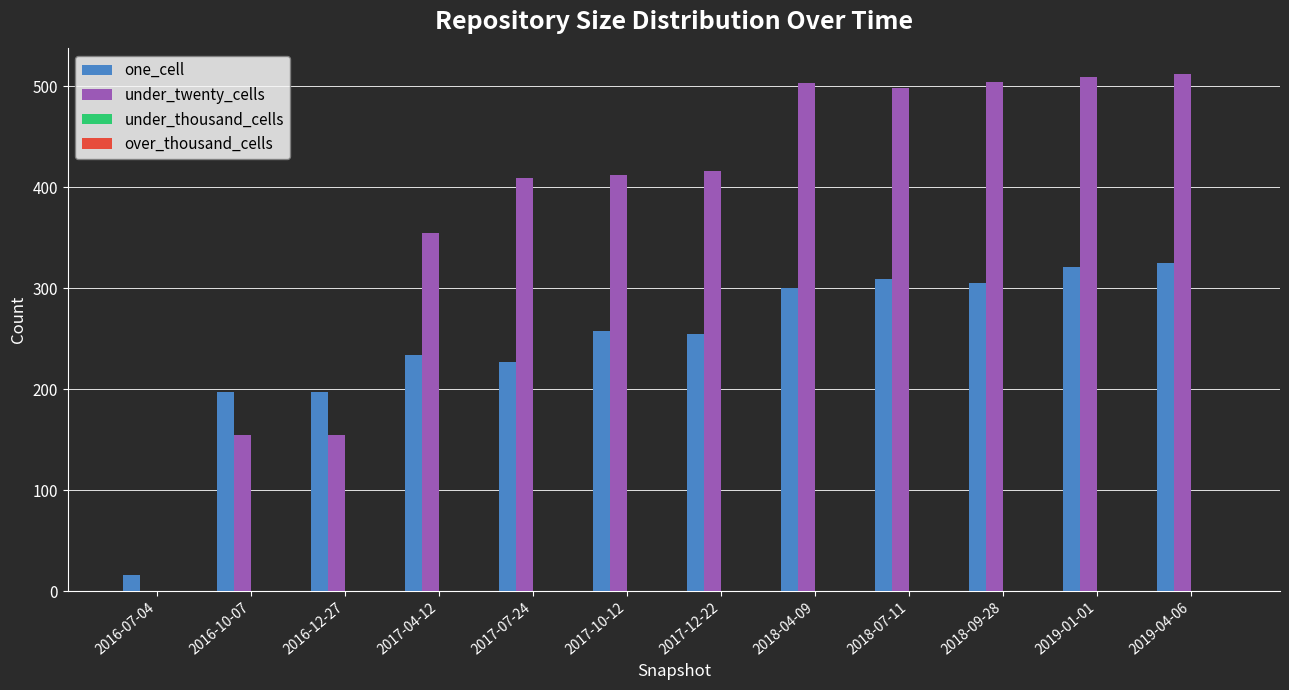

Between 2017-12-22 and 2018-09-28, which series saw the biggest shift?

under_twenty_cells